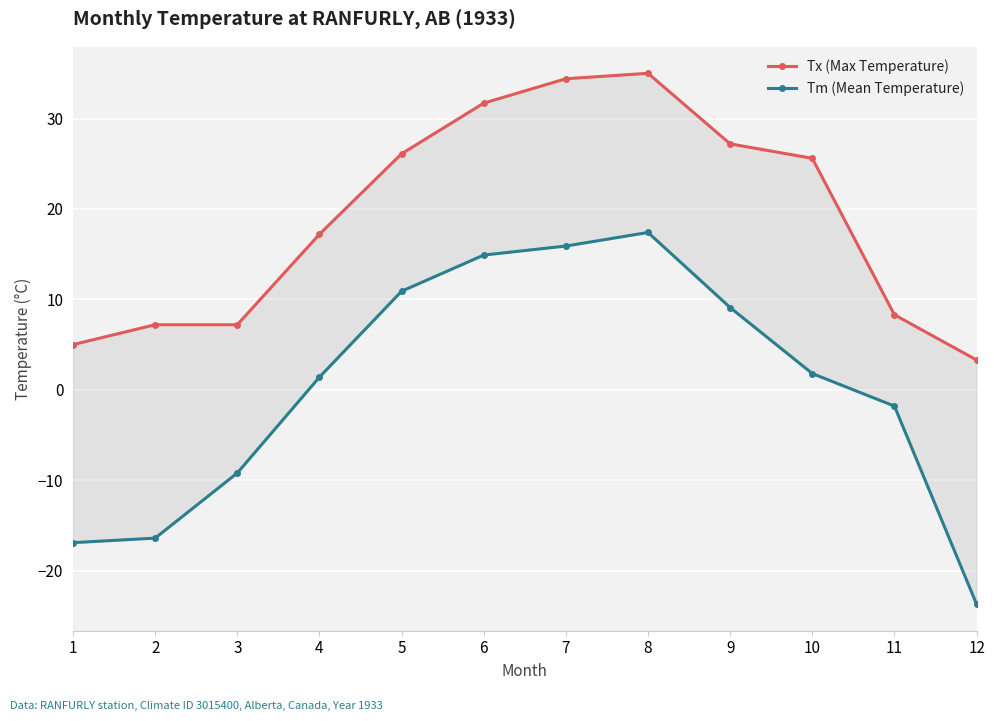

Is this an area chart (filled region under the line)?

No